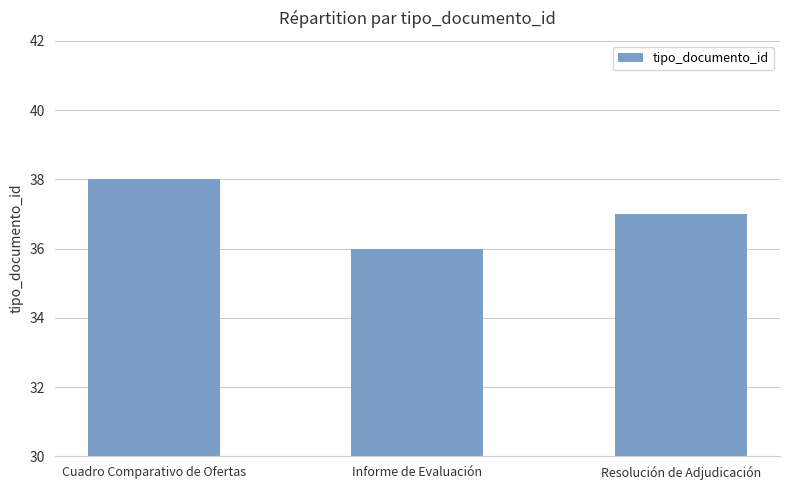

At which label is the value closest to 37?

Resolución de Adjudicación